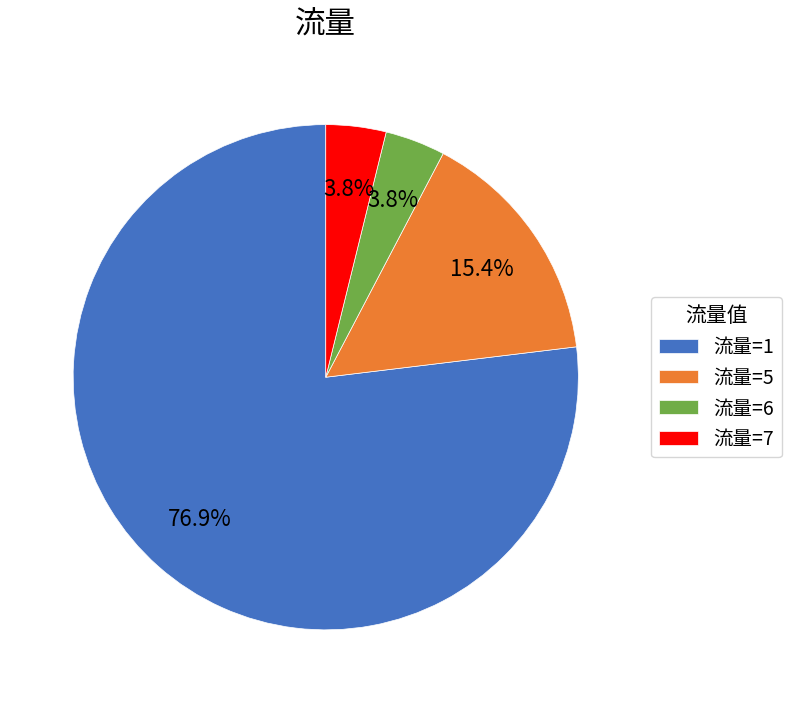

Combined, what portion of the pie is 流量=1 and 流量=7?

80.8%